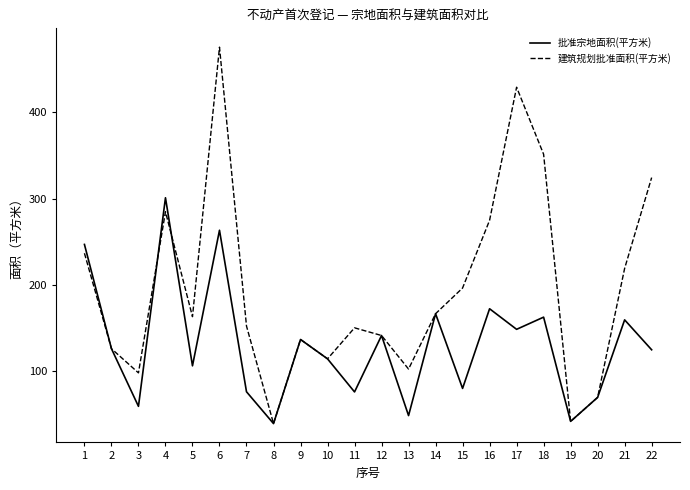

After their last crossing, which series has the higher values: 批准宗地面积(平方米) or 建筑规划批准面积(平方米)?

建筑规划批准面积(平方米)